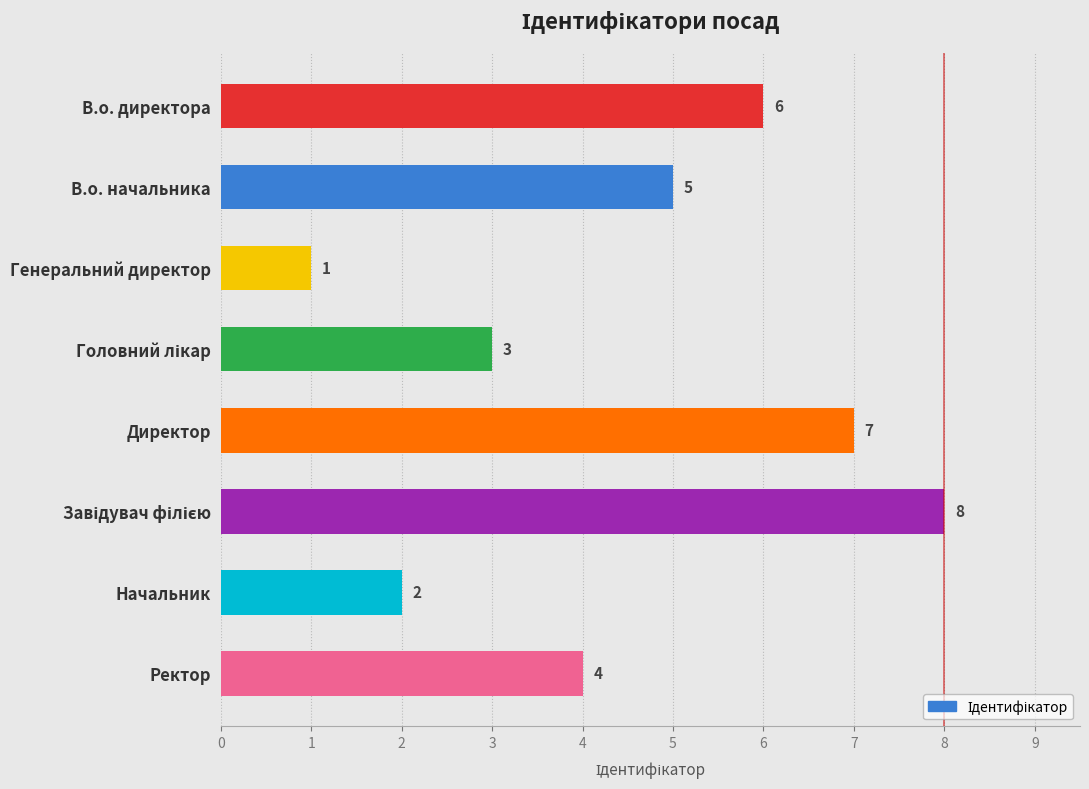

What is the difference between the maximum and minimum values?

7